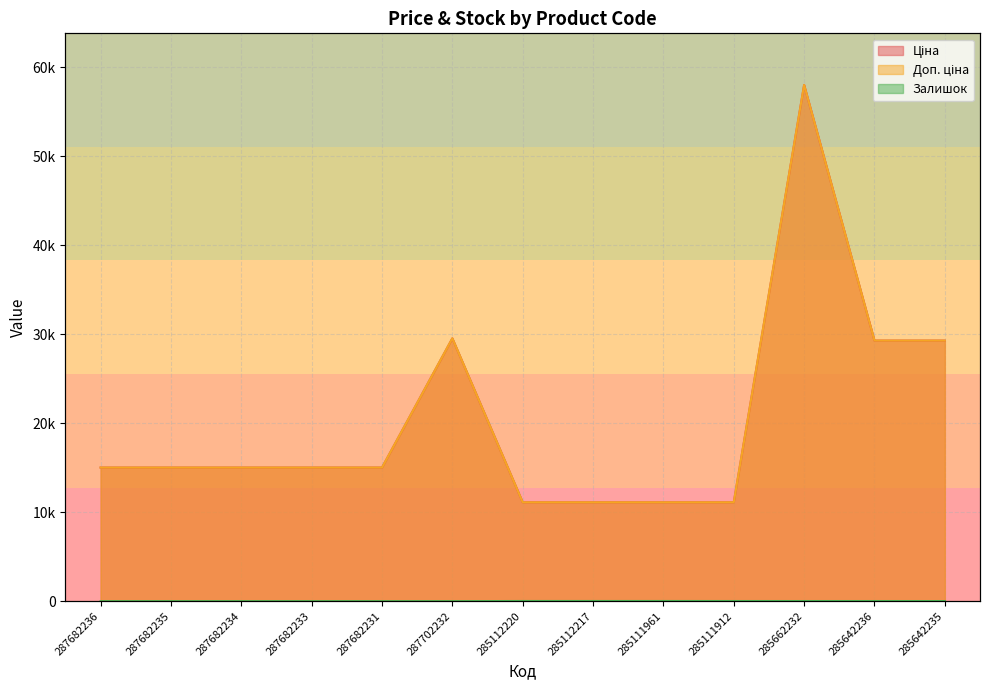

Read the Залишок value at 285642235.

11.0